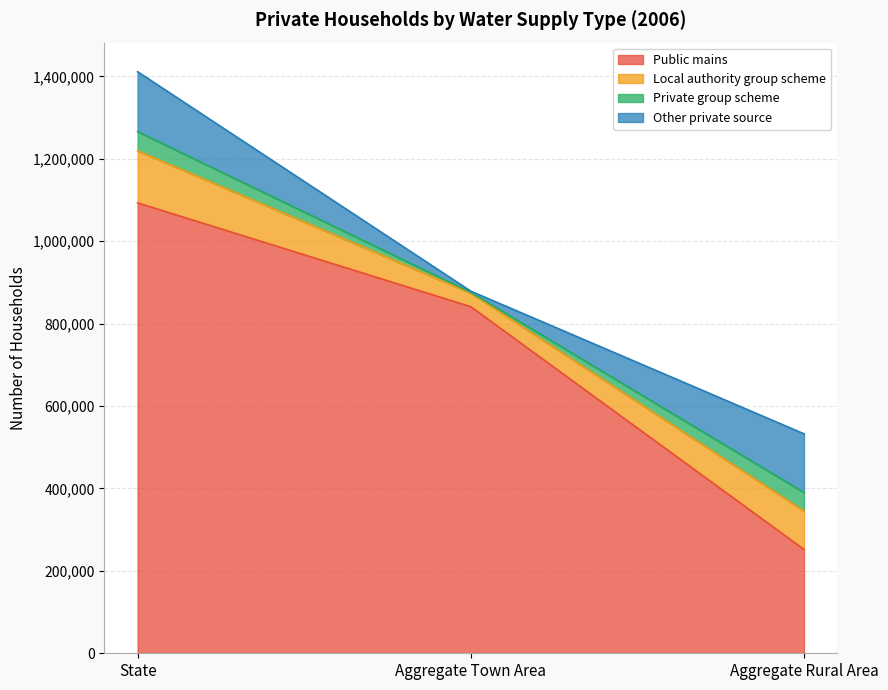

What is the approximate value of Public mains at Aggregate Town Area, to the nearest 100?

841200